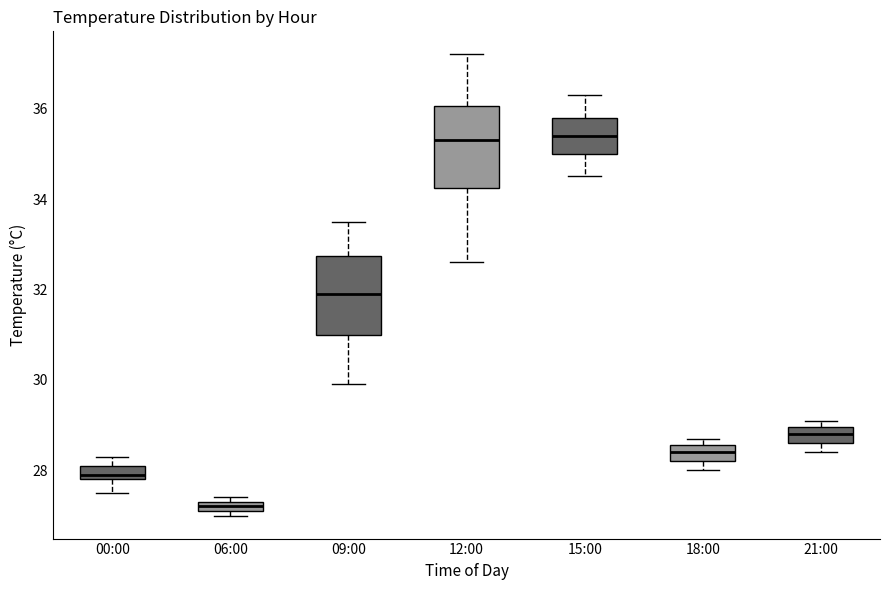

Which box's median line is the lowest?

06:00